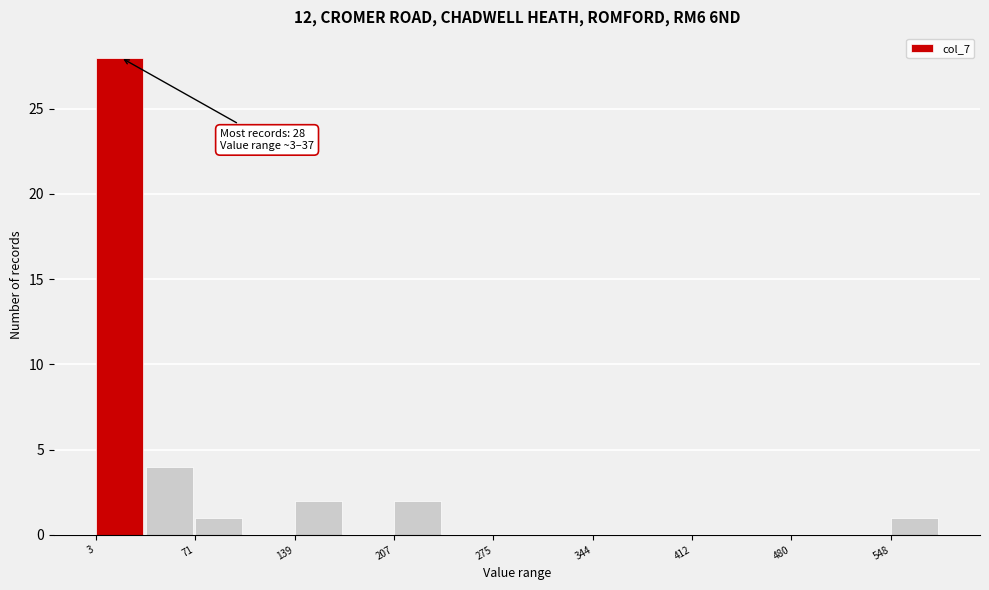

Read against the x-axis, roughly where is the centre of the tallest bar?

20